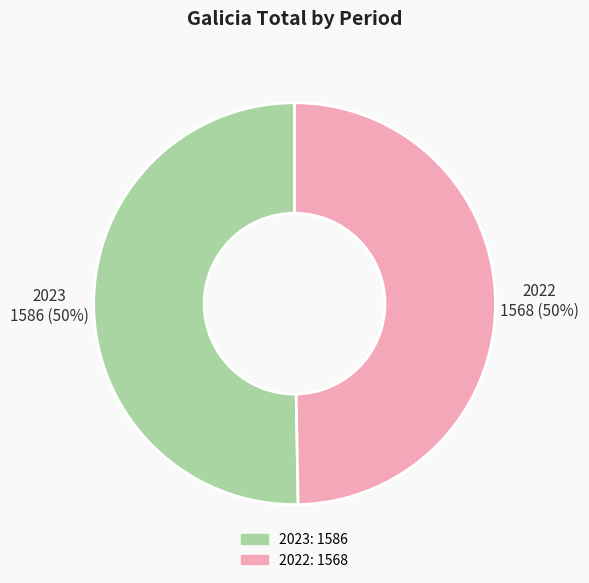

What percentage is the 2022 slice, to the nearest percent?

50%